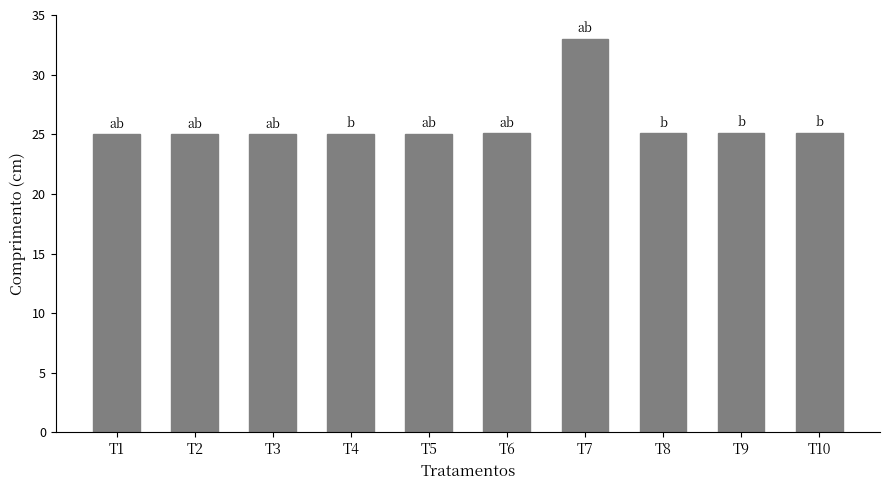

Is it true that the value at T5 is 25.0?

True